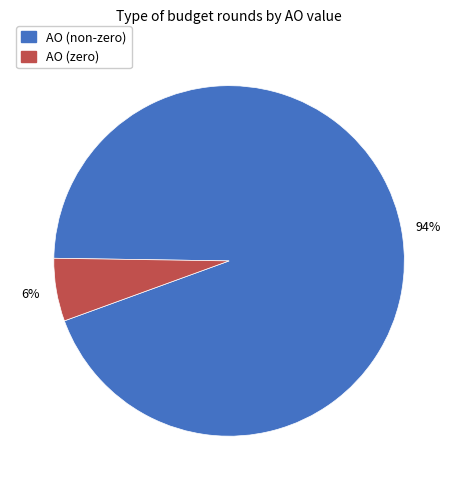

What is the largest slice in the pie chart?

AO (non-zero)